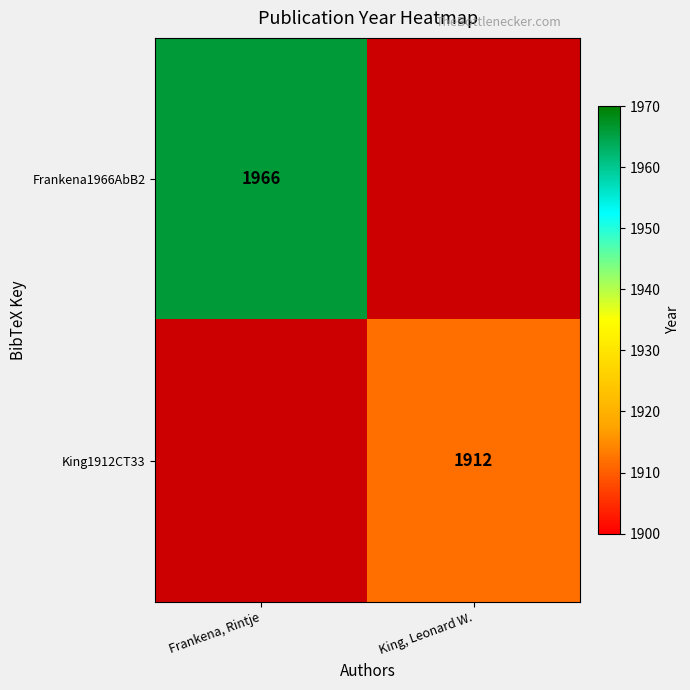

Is the value of Frankena1966AbB2 at Frankena, Rintje greater than the value of King1912CT33 at King, Leonard W.?

Yes